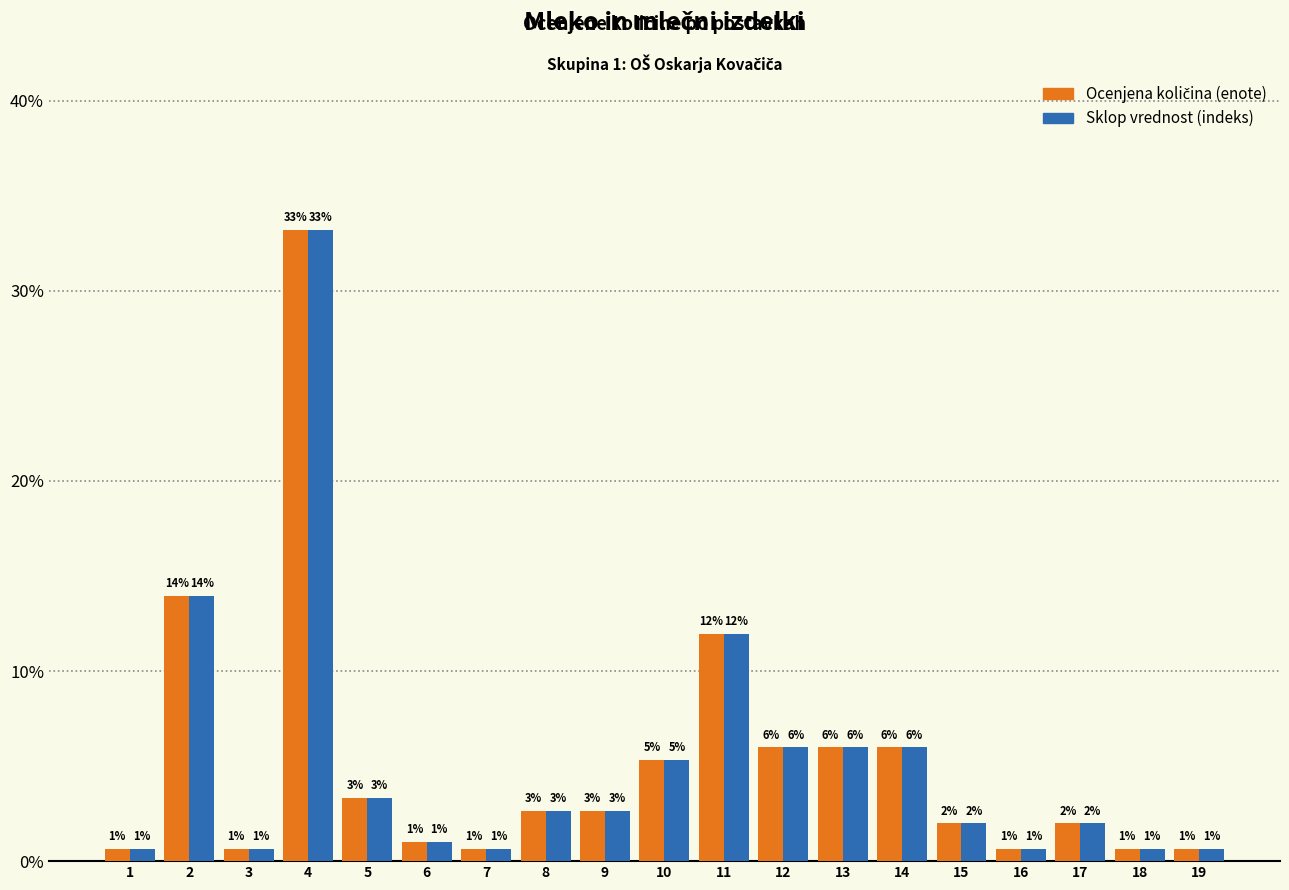

What is the sum of the Sklop vrednost (indeks) values at 13 and 2?

19.9